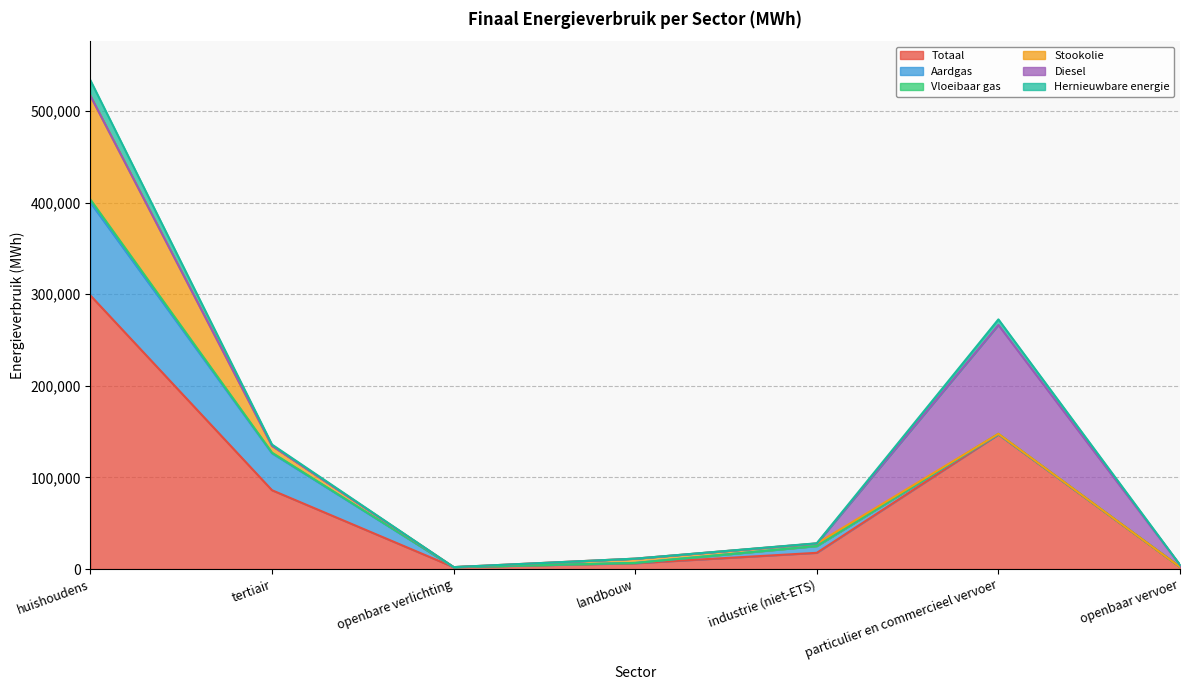

How many data points in Vloeibaar gas are above 27925?

4